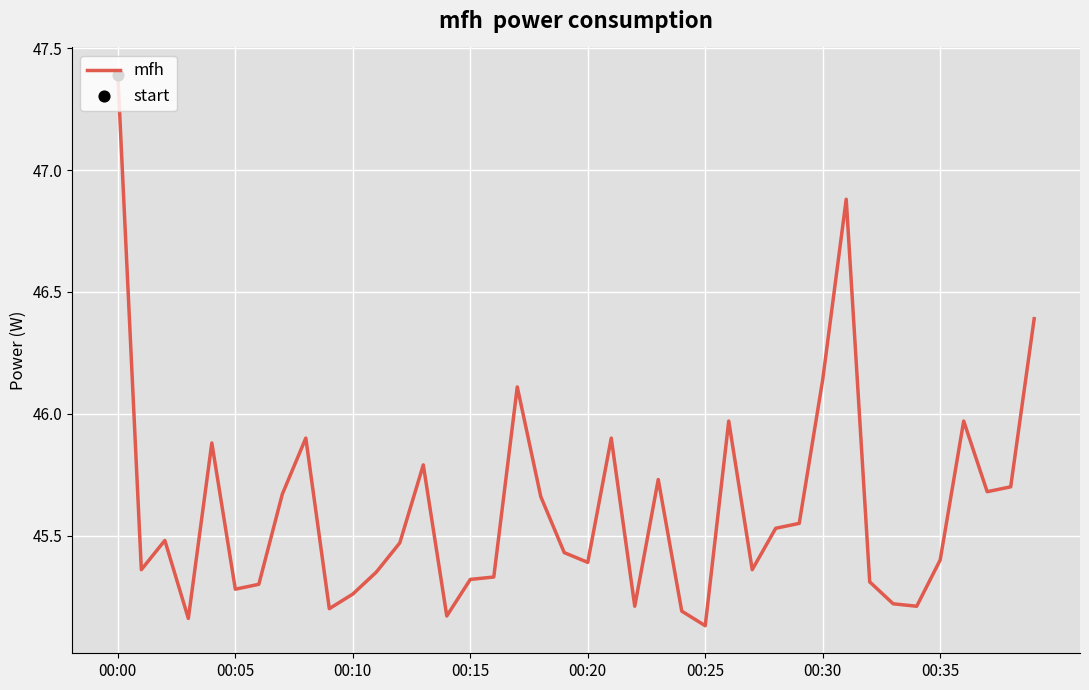

What is the difference between the maximum and minimum values?

2.3